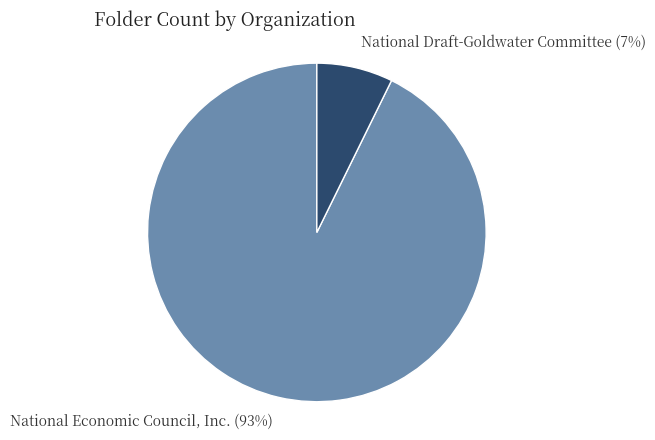

How many slices are in this pie chart?

2